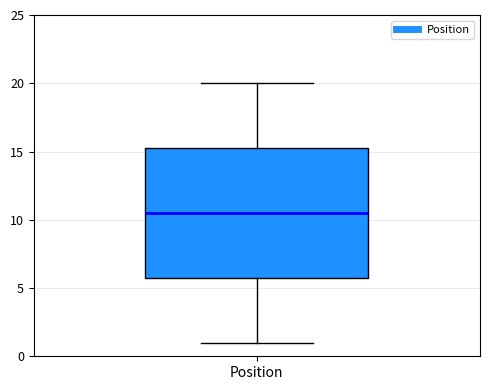

Where is the lower edge of the box for Position on the y-axis? The values are not printed on the chart, so give them approximately, as read against the axis.

6.0